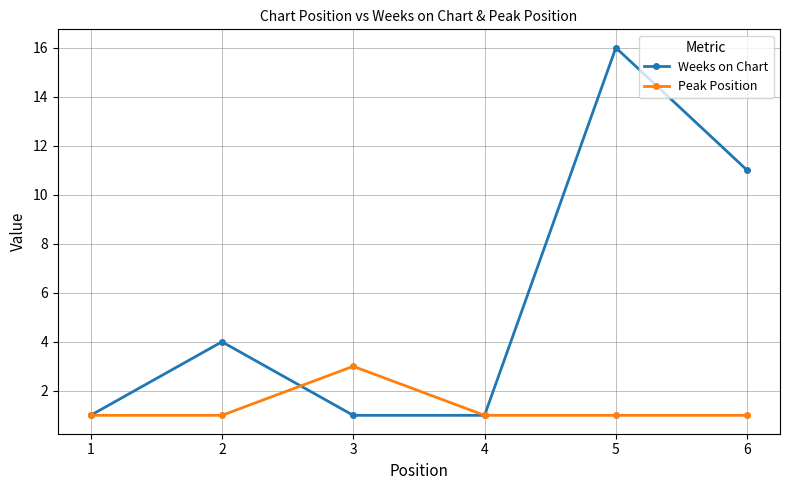

Count the number of data series in this chart.

2